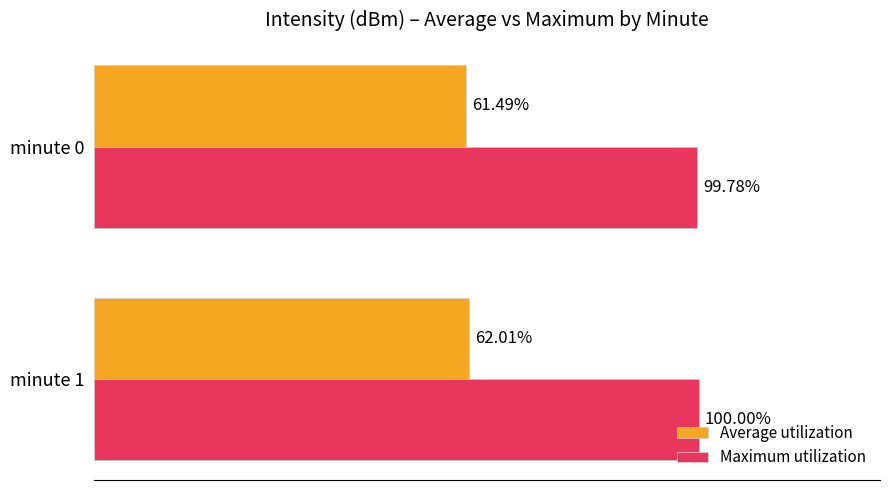

Is the value of Average utilization at minute 1 greater than the value of Maximum utilization at minute 1?

No